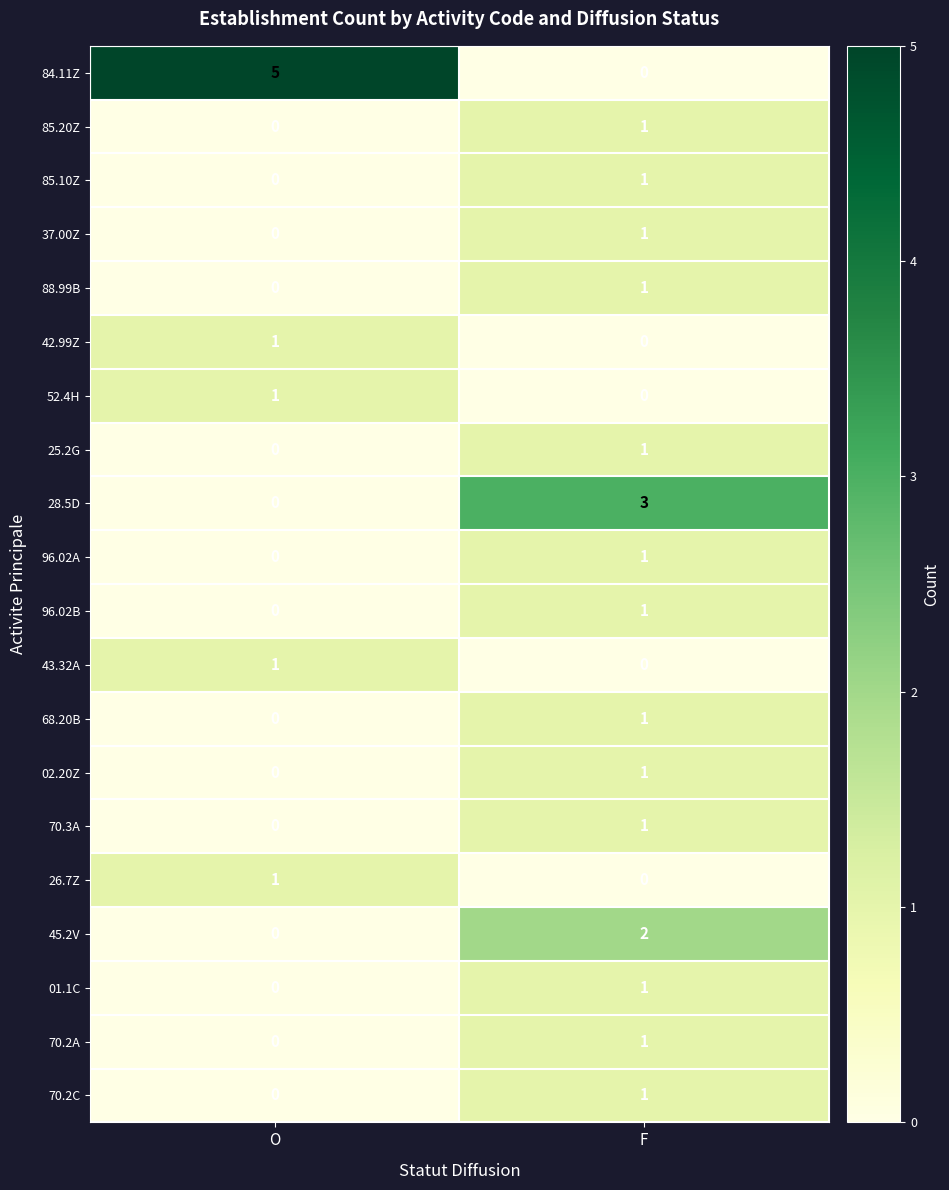

At which label does 96.02A reach its minimum?

O